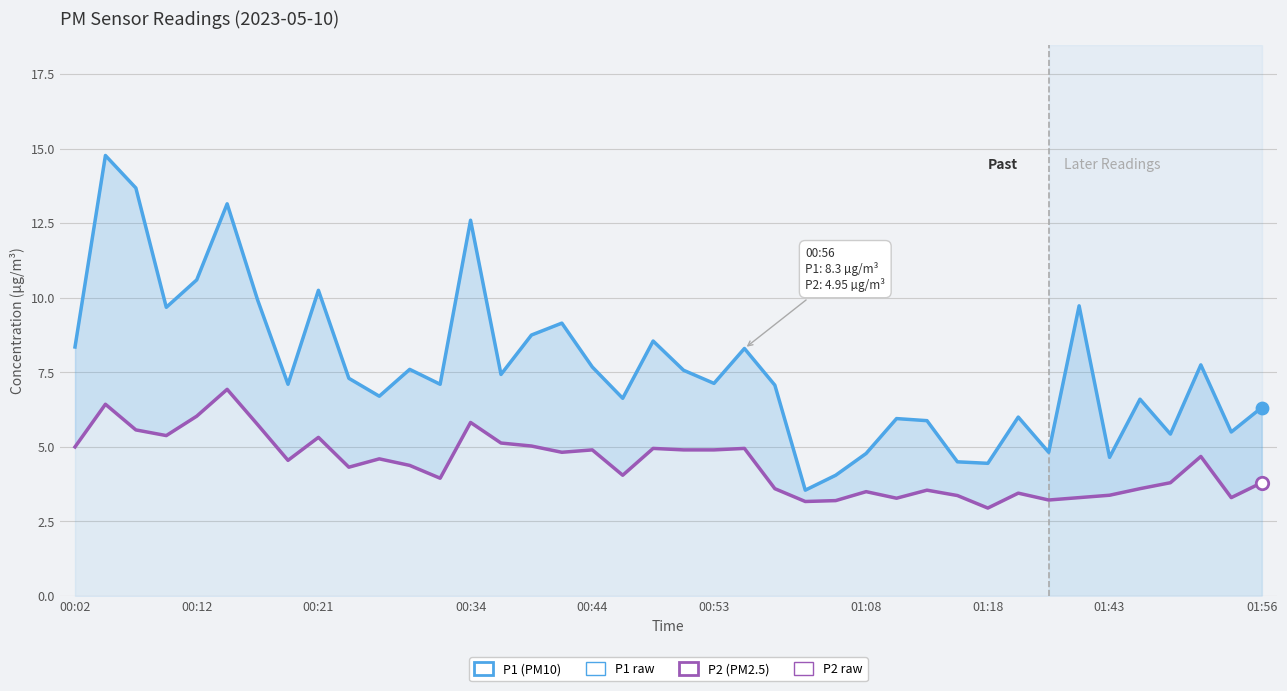

At how many categories does at least one series exceed 3?

40